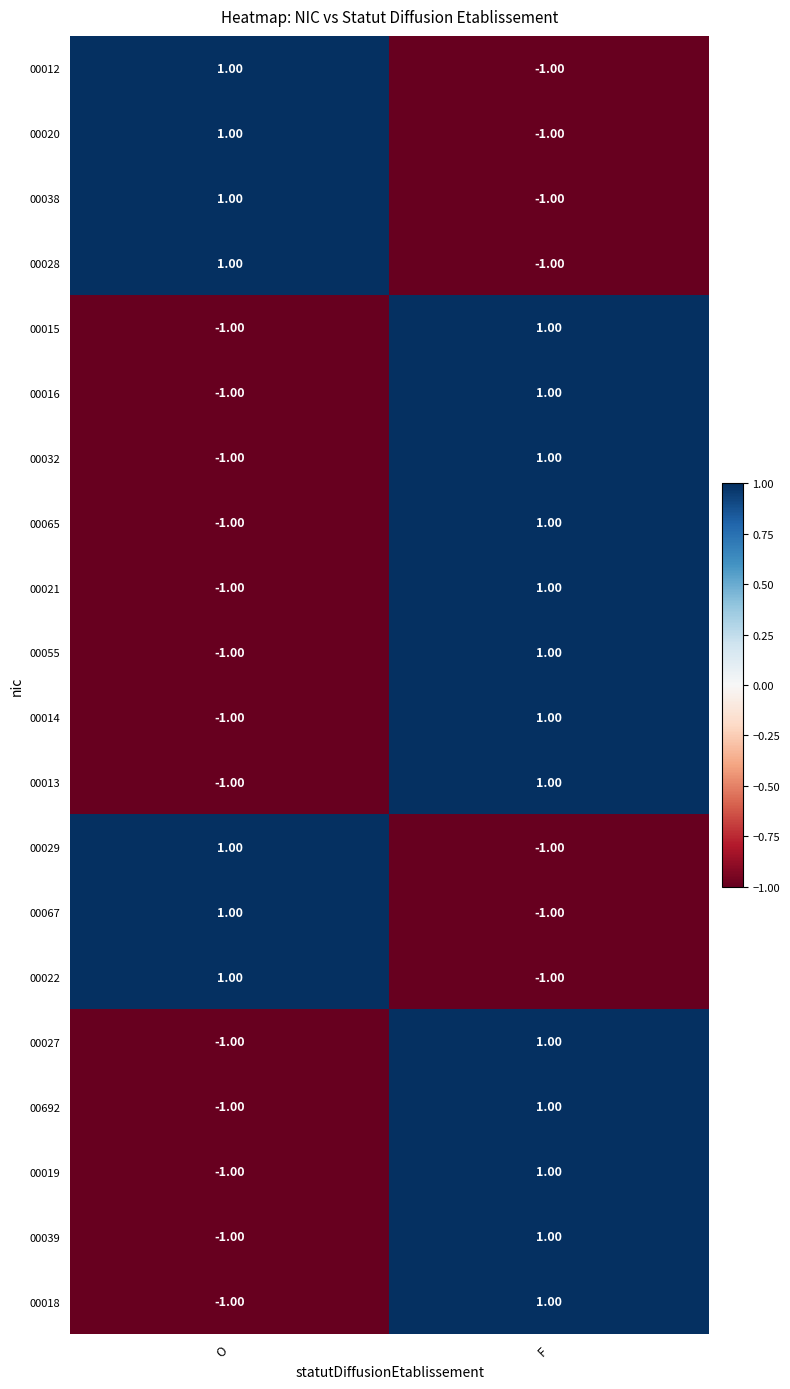

At which label is 00016 closest to 0?

O